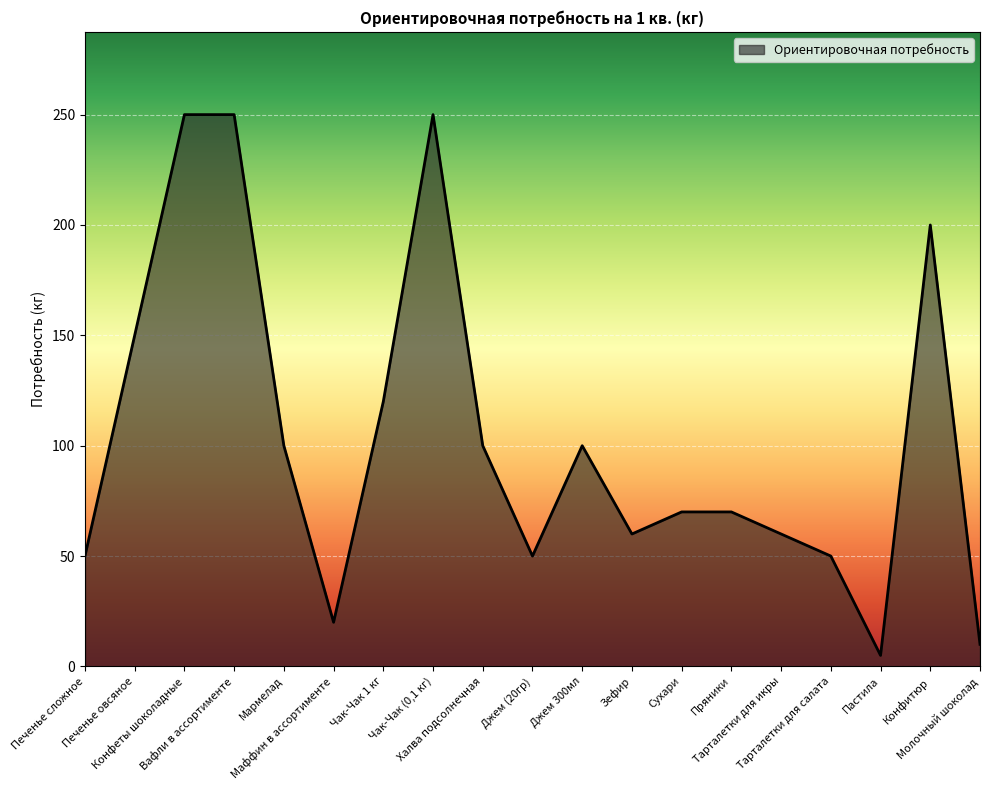

What is the difference between the values at Вафли в ассортименте and Конфитюр?

50